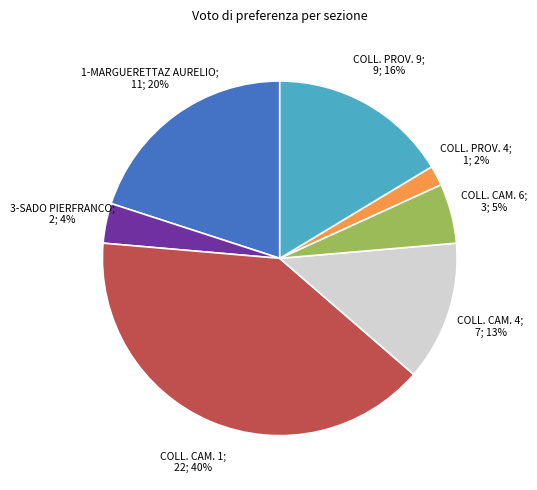

Is there any slice that represents more than half of the pie?

No